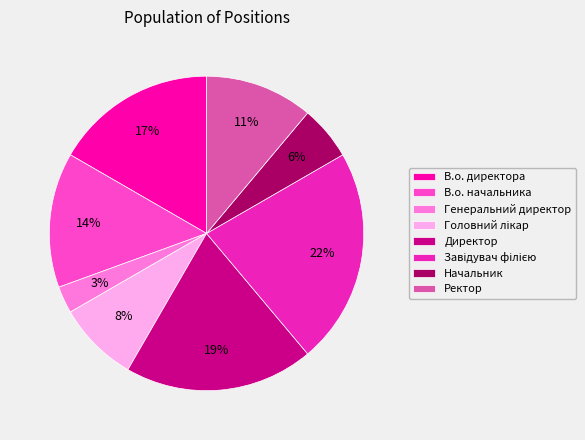

To the nearest percent, what is the average slice percentage?

12%